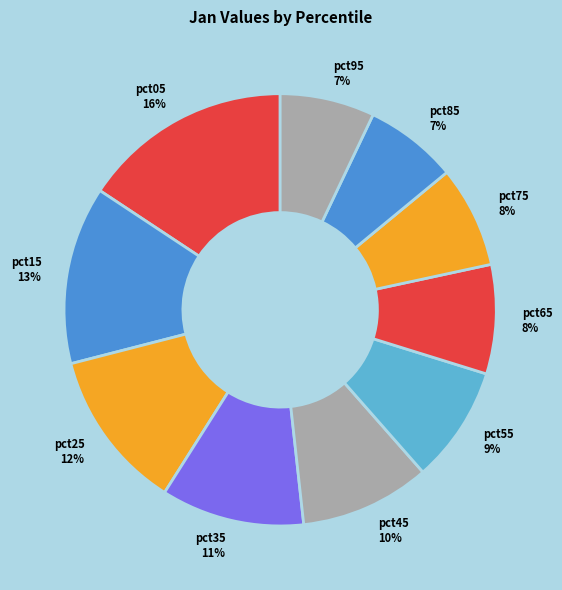

Is there any slice that represents more than half of the pie?

No